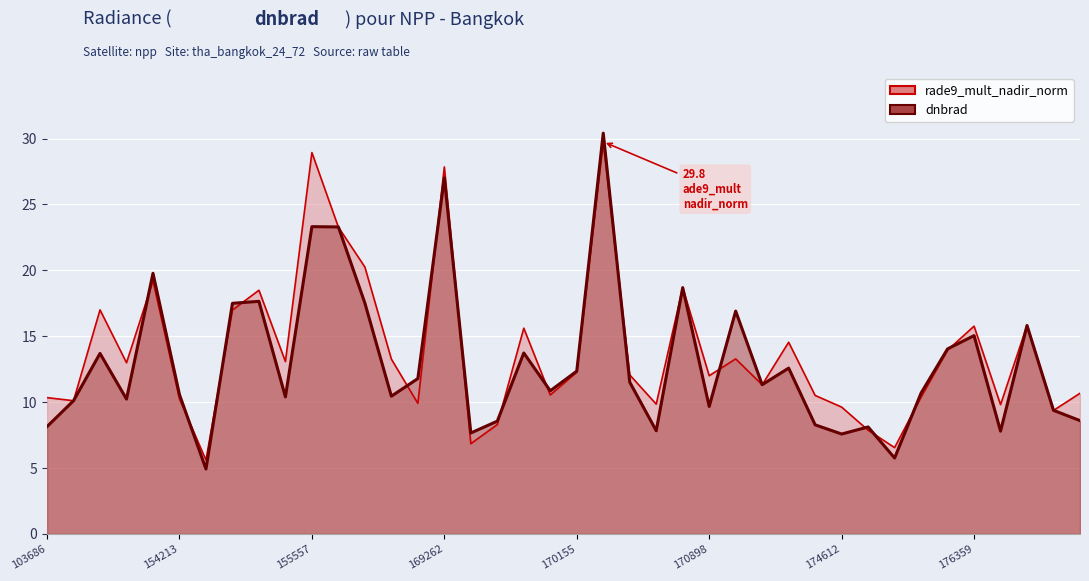

Which series has the largest total across all categories?

rade9_mult_nadir_norm